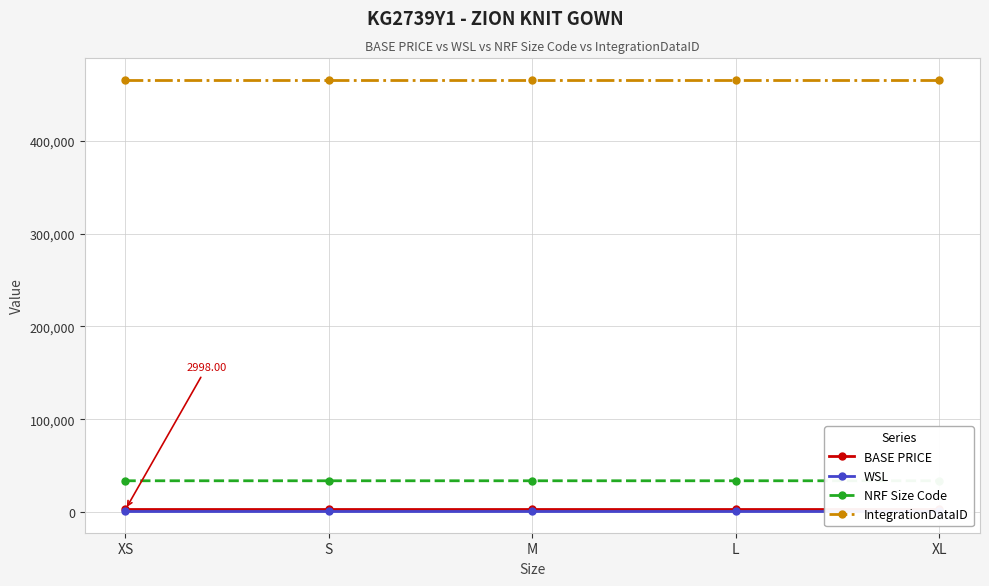

Between S and M, which series saw the biggest shift?

NRF Size Code